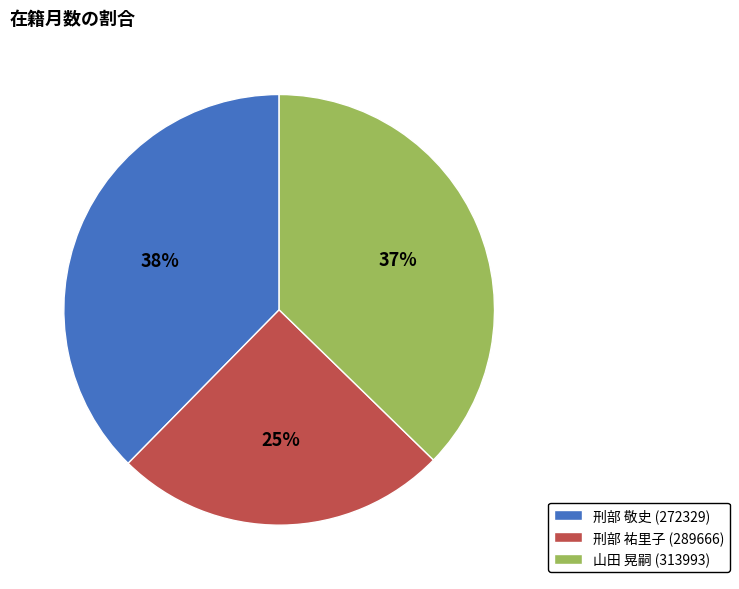

What is the smallest slice in the pie chart?

刑部 祐里子 (289666)